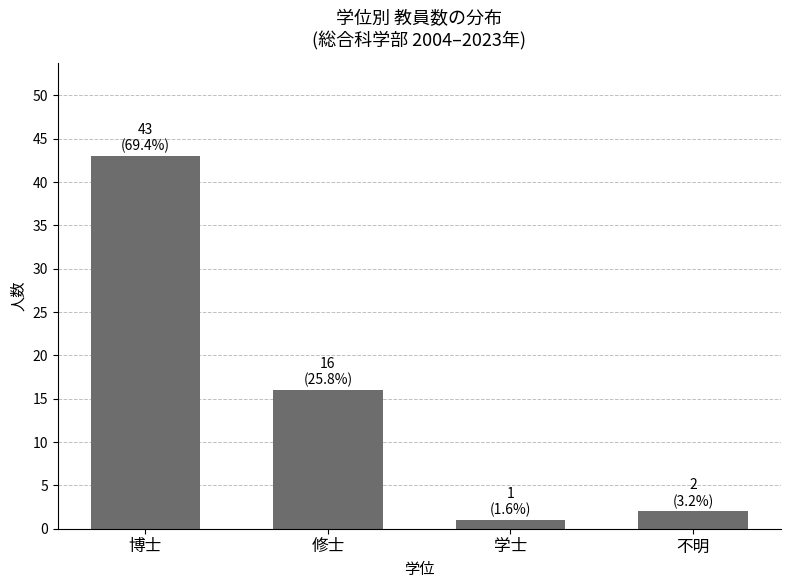

Is it true that the value at 博士 is 15?

False